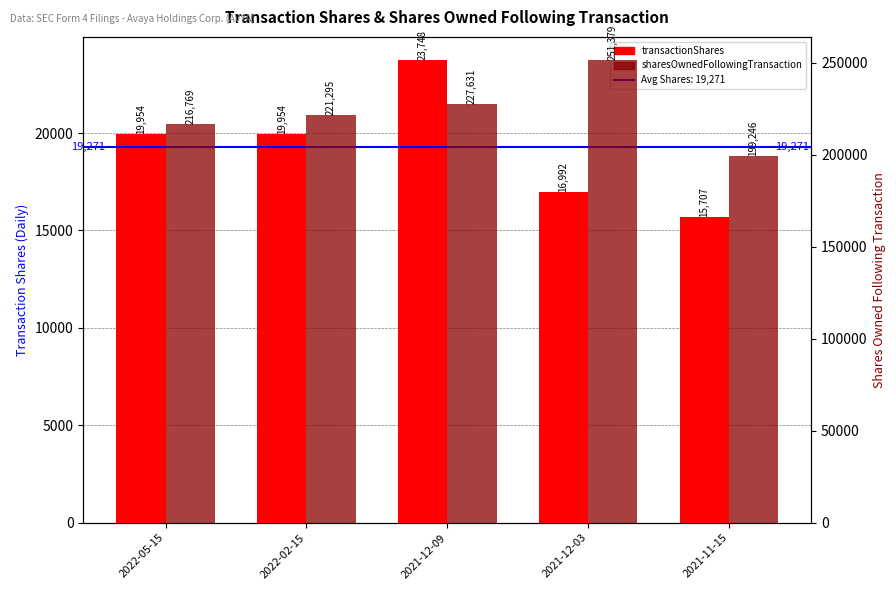

What is the lowest value of the transactionShares series?

15707